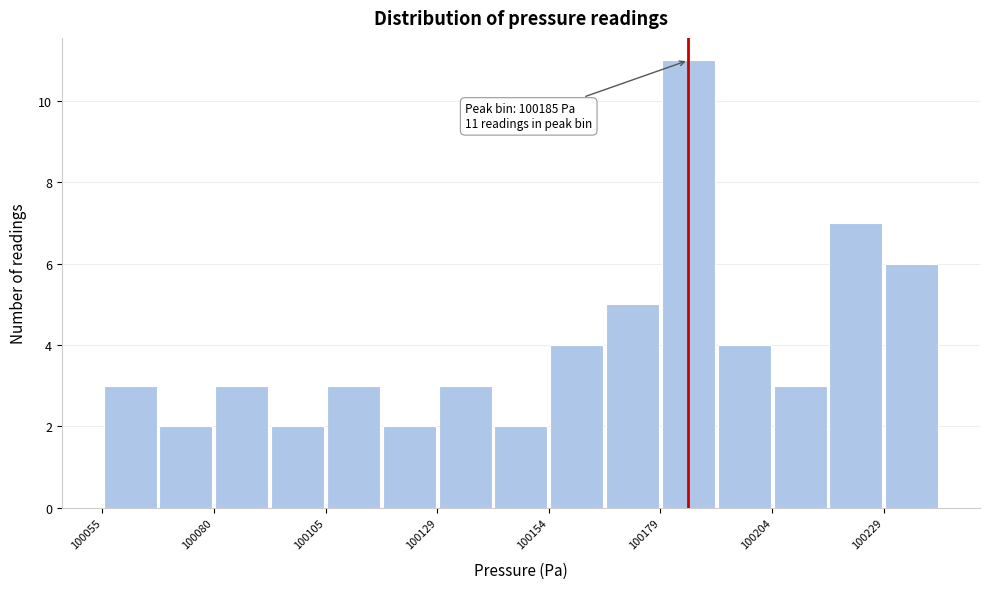

Read against the x-axis, roughly where is the centre of the tallest bar?

100185